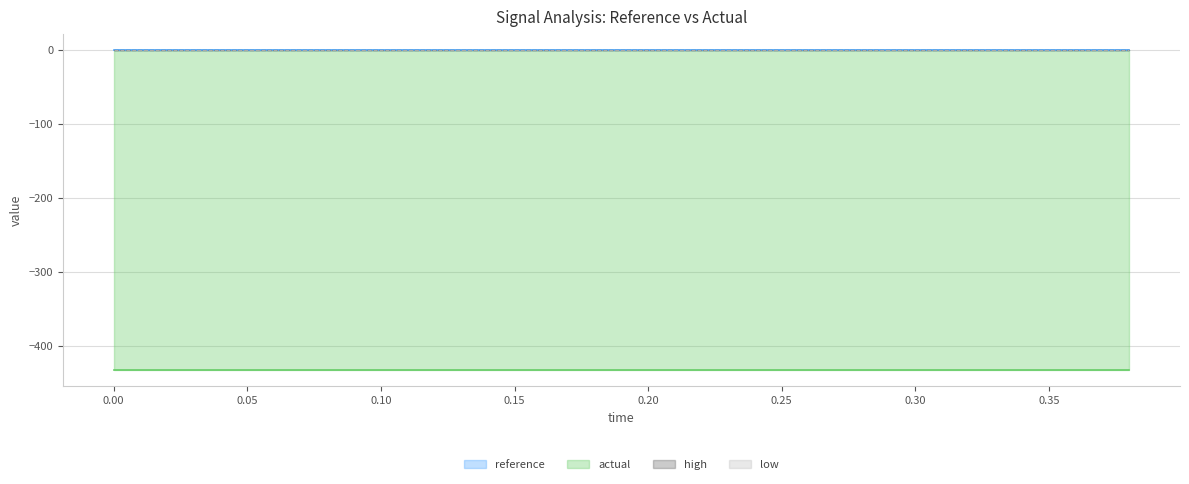

True or false: low and high cross at least once.

False